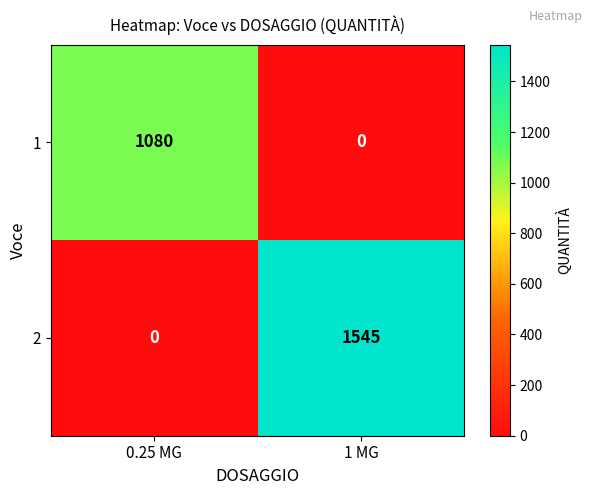

Reading left to right, what are all the values shown in this chart?

1: 0.25 MG=1080	1 MG=0
2: 0.25 MG=0	1 MG=1545